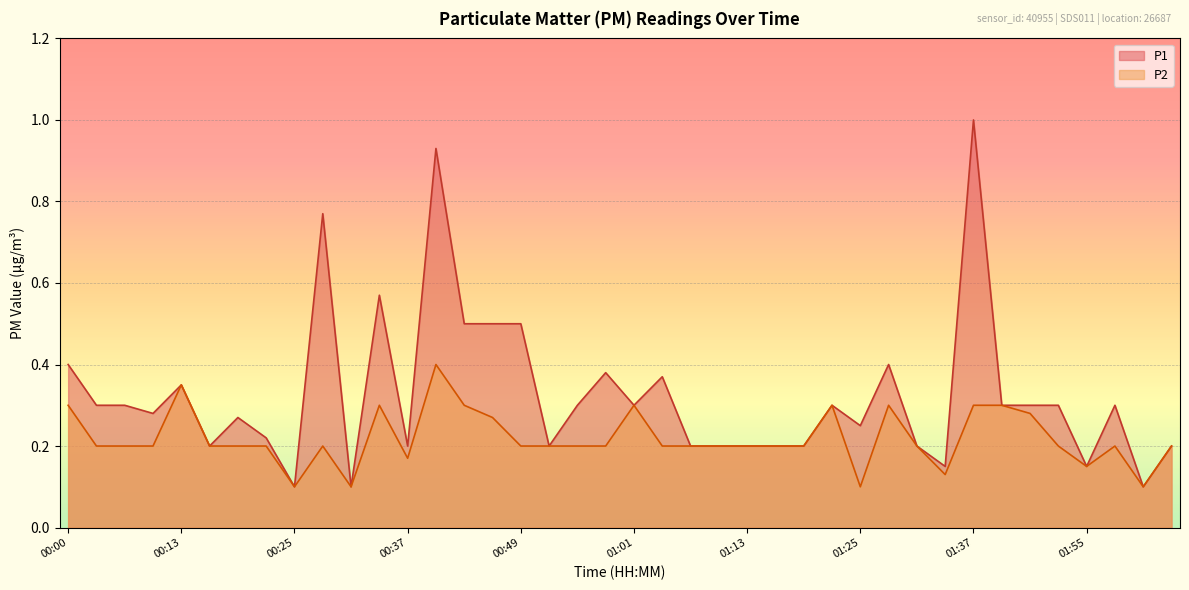

The P2 series shows 0.2 at 00:28. True or false?

True